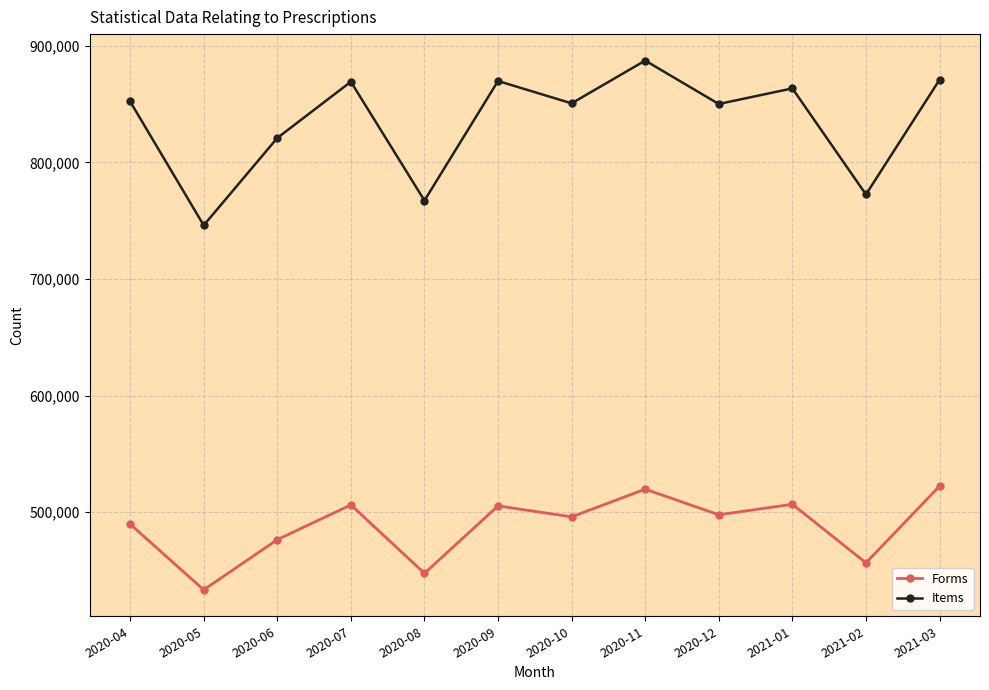

At which label is Forms closest to 477834?

2020-06